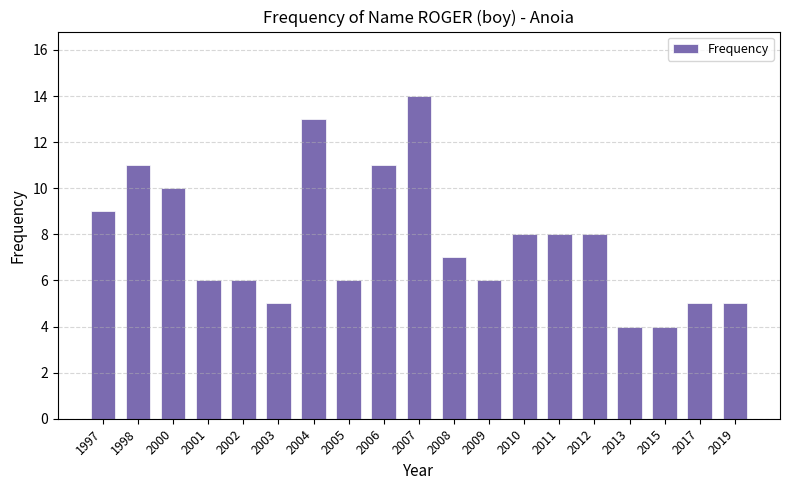

Does the chart contain stacked bars?

No